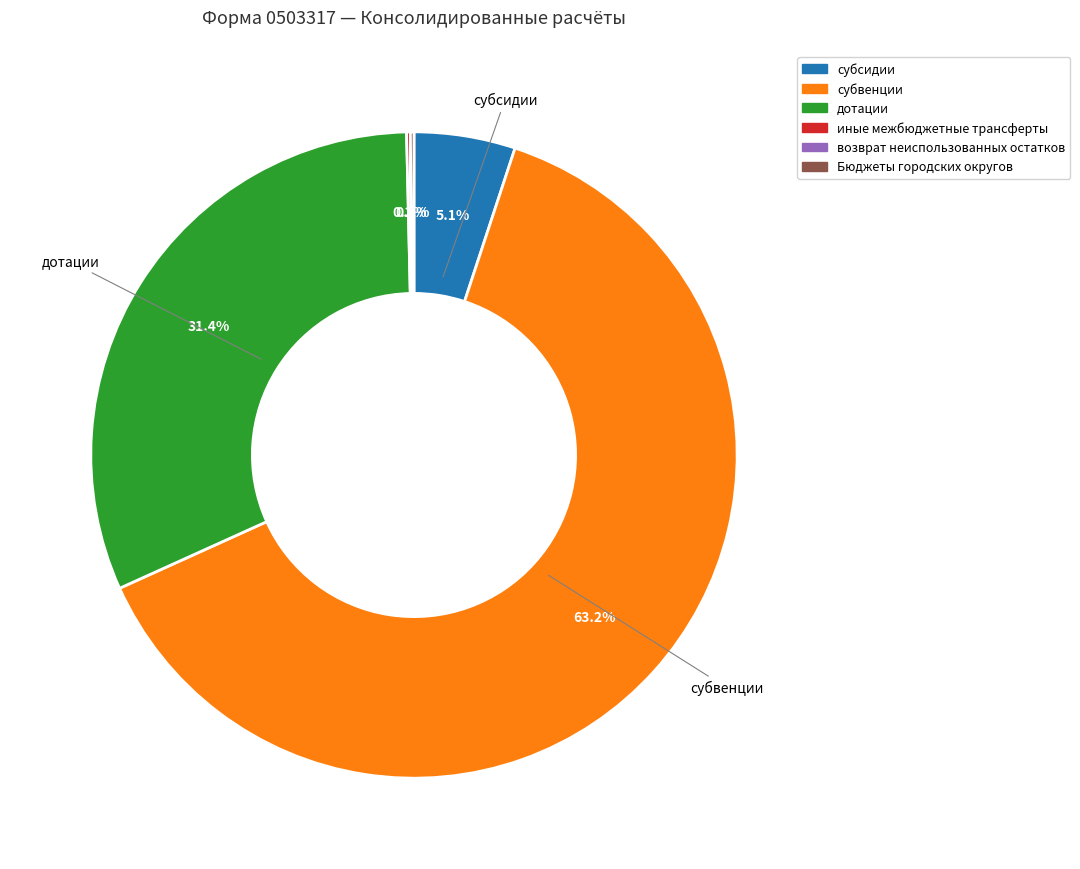

What percentage is NOT represented by дотации?

68.6%